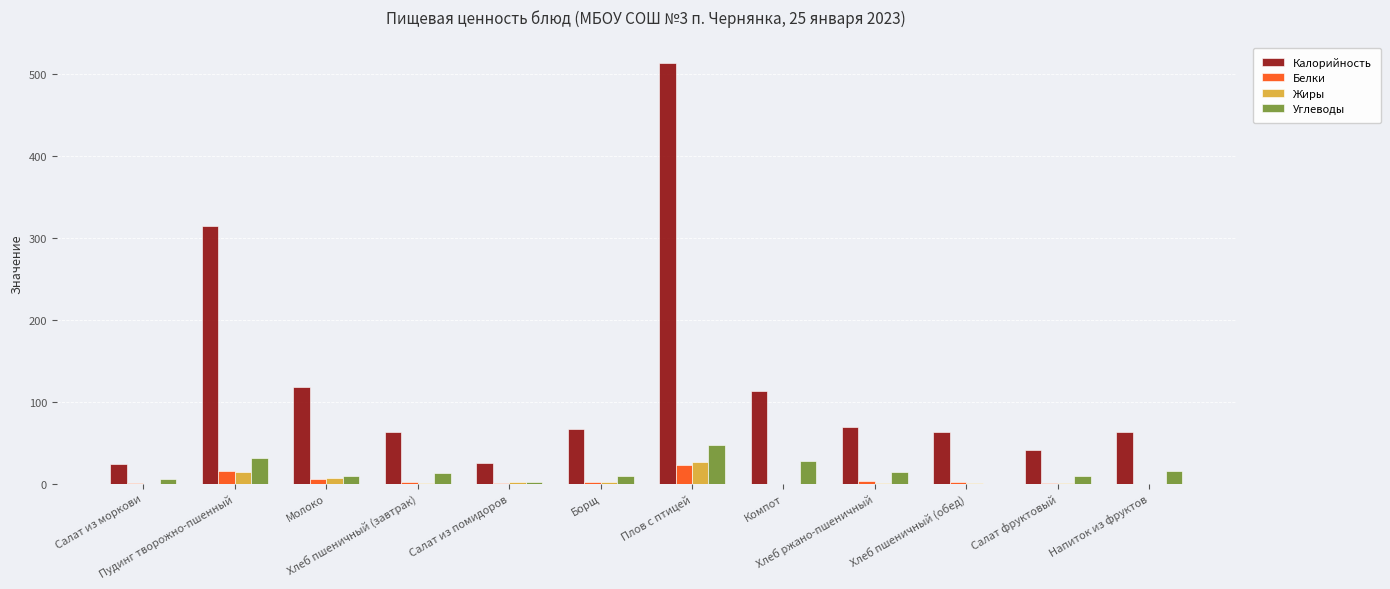

What is the total value across all series at Хлеб ржано-пшеничный?

86.4